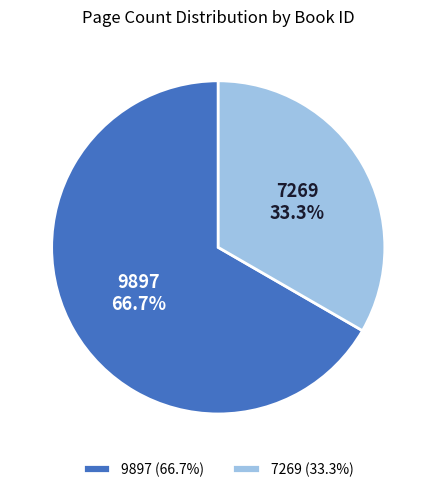

To the nearest percent, what portion does 7269 represent?

33%